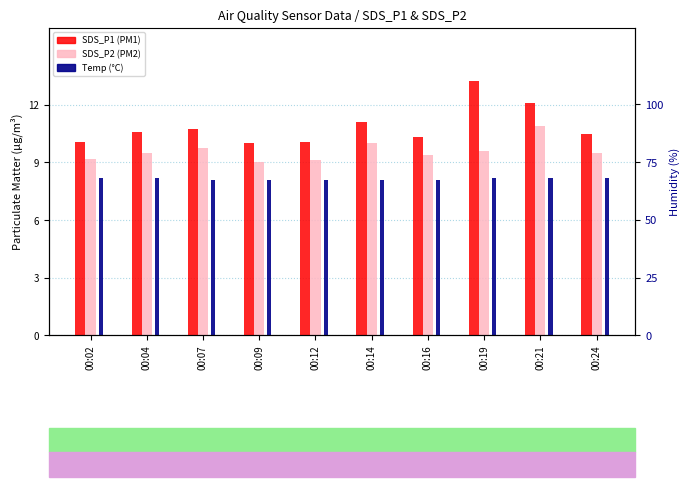

Reading right to left, list all the values displayed in this chart.

SDS_P1: 10.5	12.1	13.2	10.3	11.1	10.1	10.0	10.7	10.6	10.1
SDS_P2: 9.5	10.9	9.6	9.4	10.0	9.1	9.0	9.7	9.5	9.2
Temp (°C): 8.2	8.2	8.2	8.1	8.1	8.1	8.1	8.1	8.2	8.2